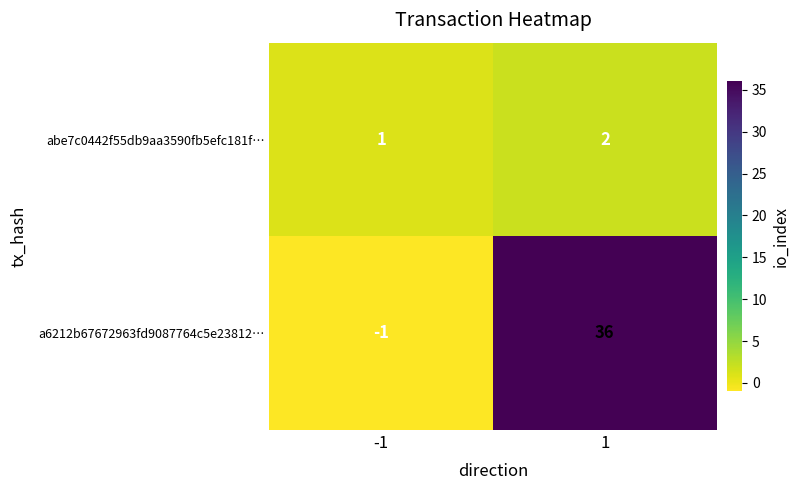

What is the difference between the highest and lowest values at -1?

2